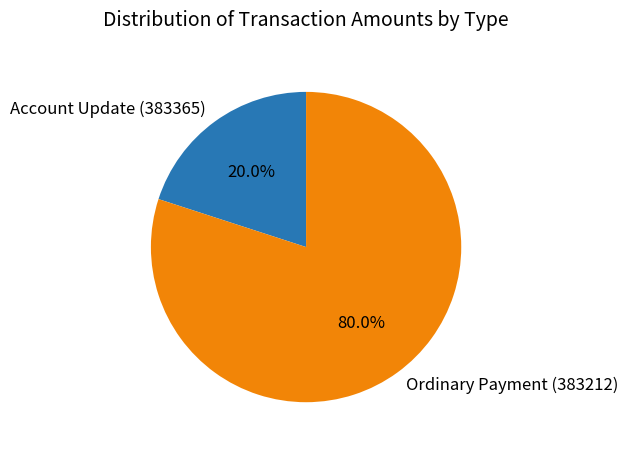

To the nearest percent, what is the combined percentage of Ordinary Payment (383212) and Account Update (383365)?

100%